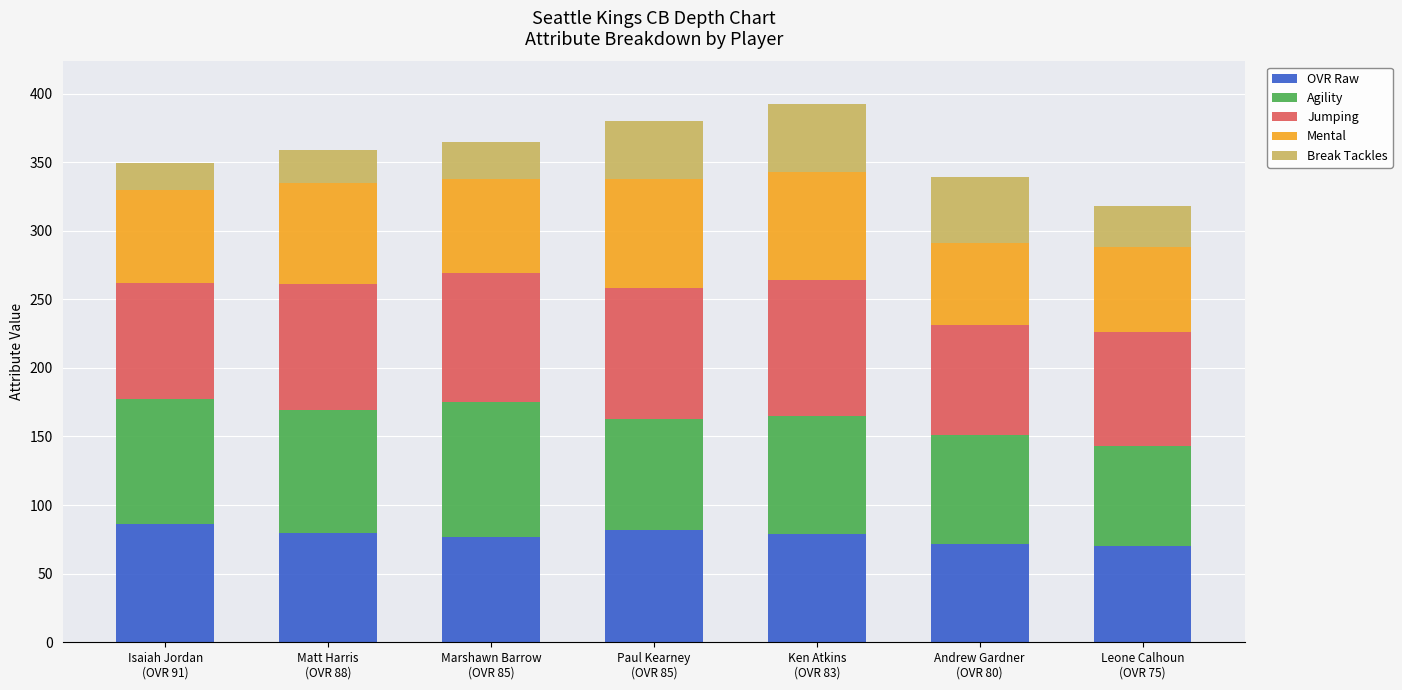

What is the highest value of the OVR Raw series?

86